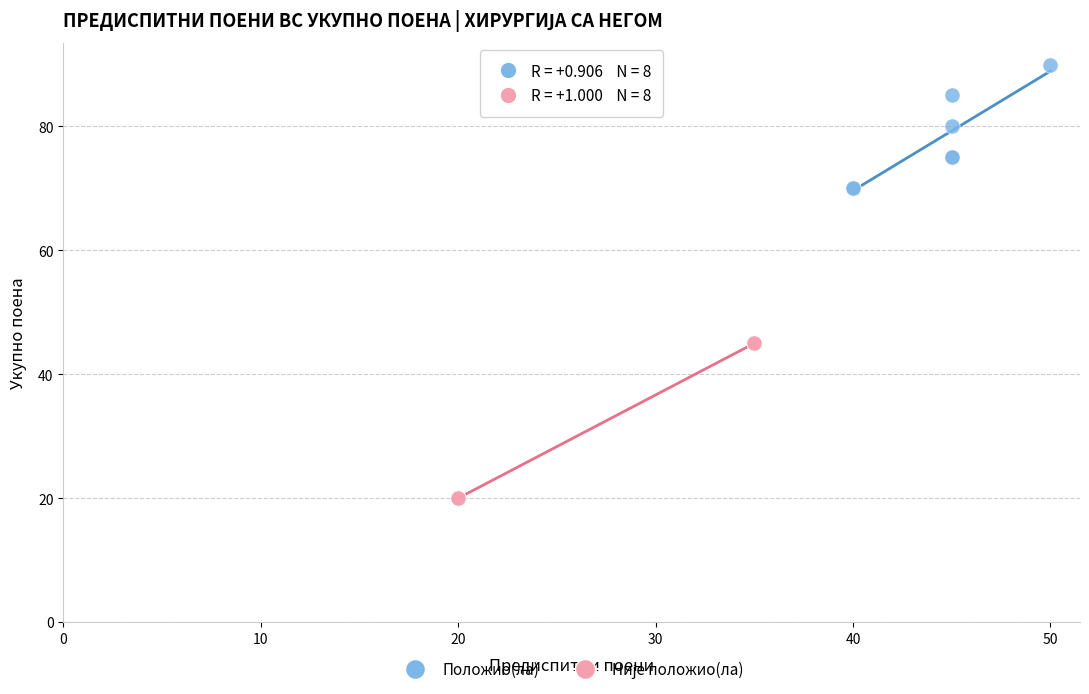

Which series contains the highest Y value?

Положио(ла)